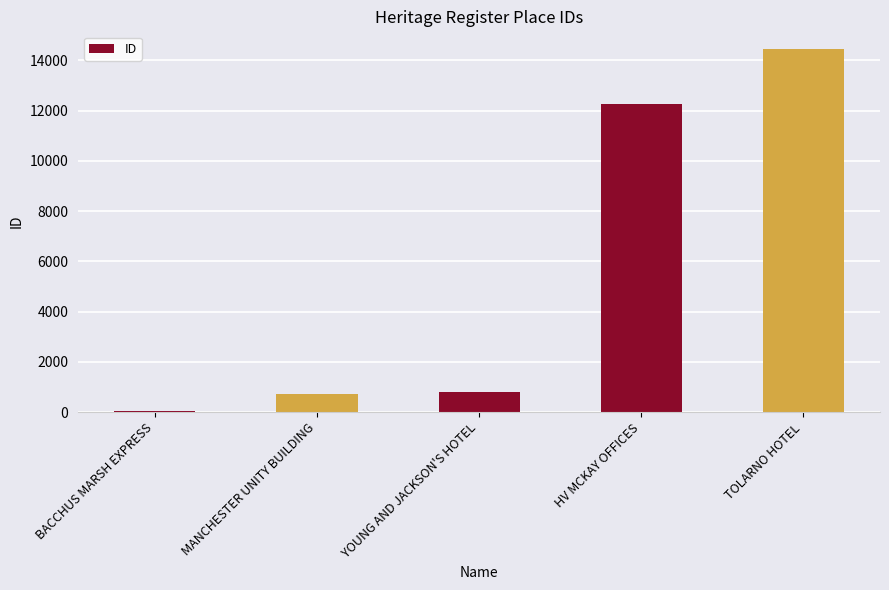

Where is the data nearest to the value 7239?

HV MCKAY OFFICES